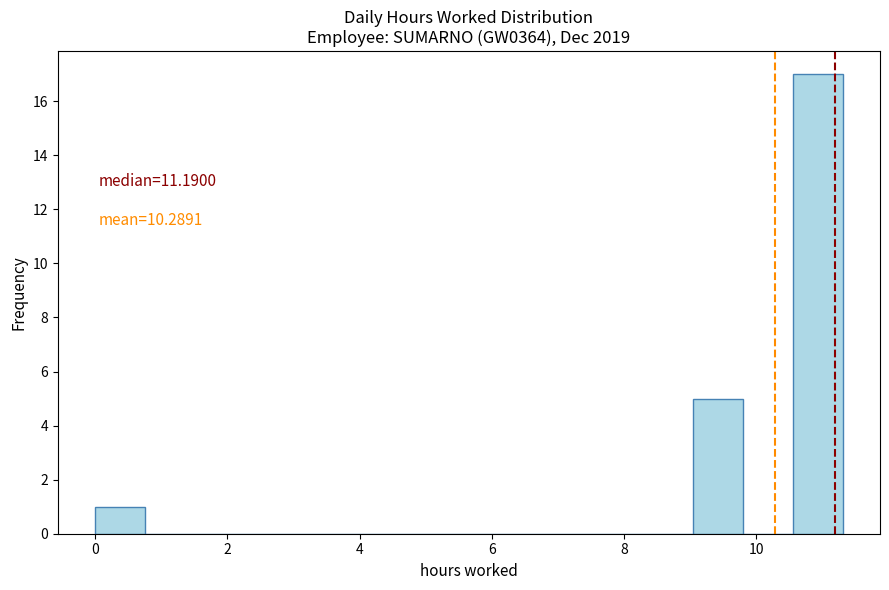

Read against the x-axis, roughly where is the centre of the tallest bar?

11.0